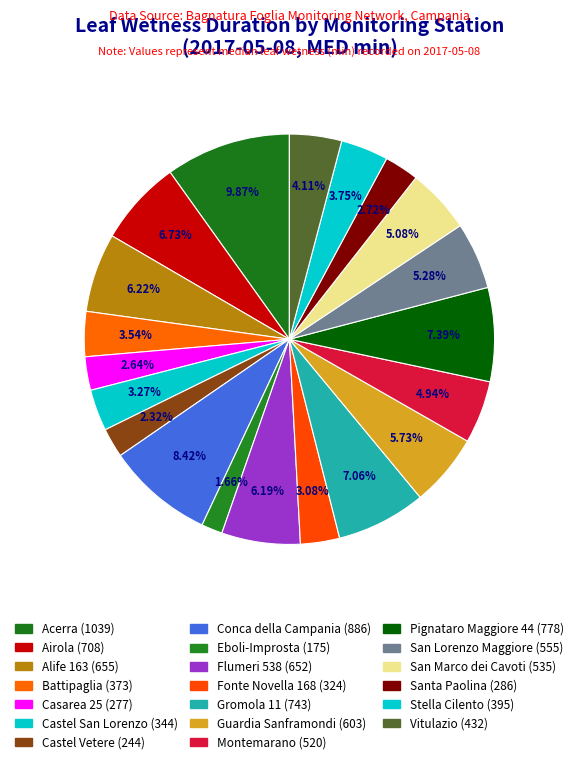

How many slices are in this pie chart?

20